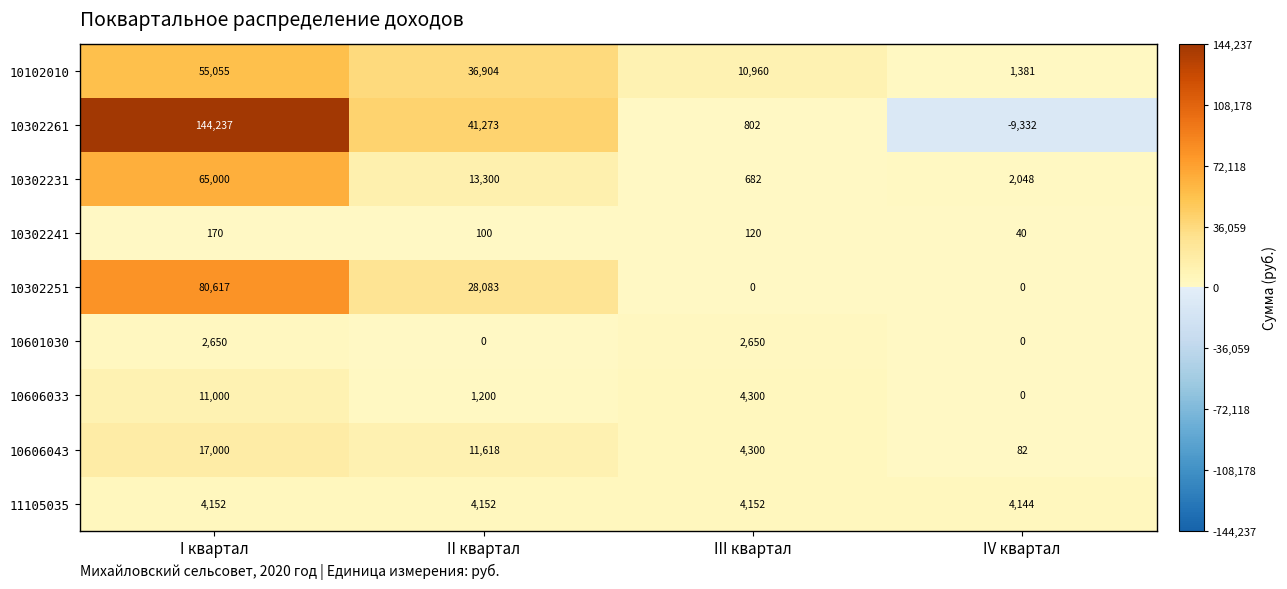

At which label is 10302241 closest to 105?

II квартал